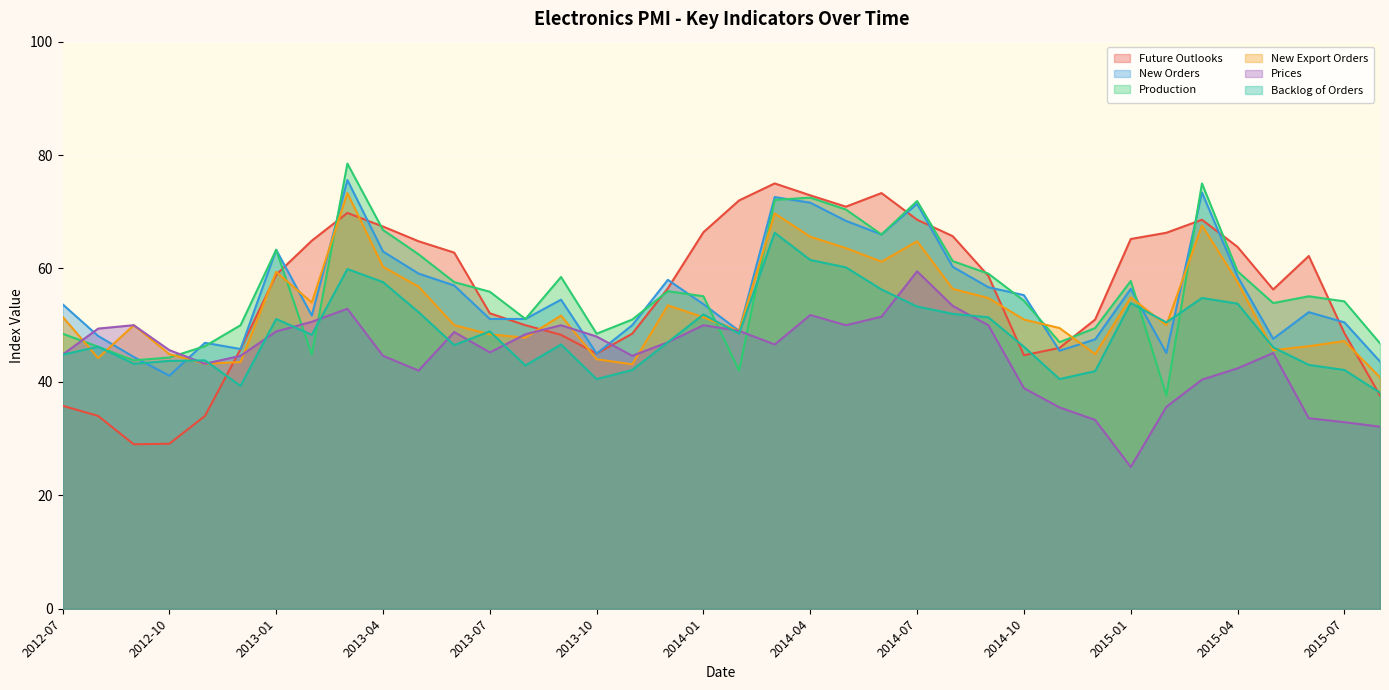

What are all the series names shown in the legend?

Future Outlooks, New Orders, Production, New Export Orders, Prices, Backlog of Orders